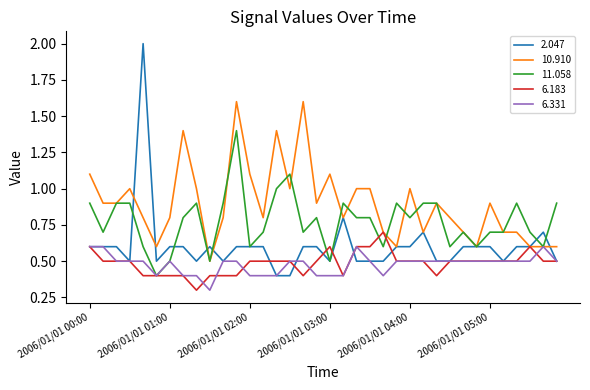

Which series has the largest range (max minus min)?

2.047